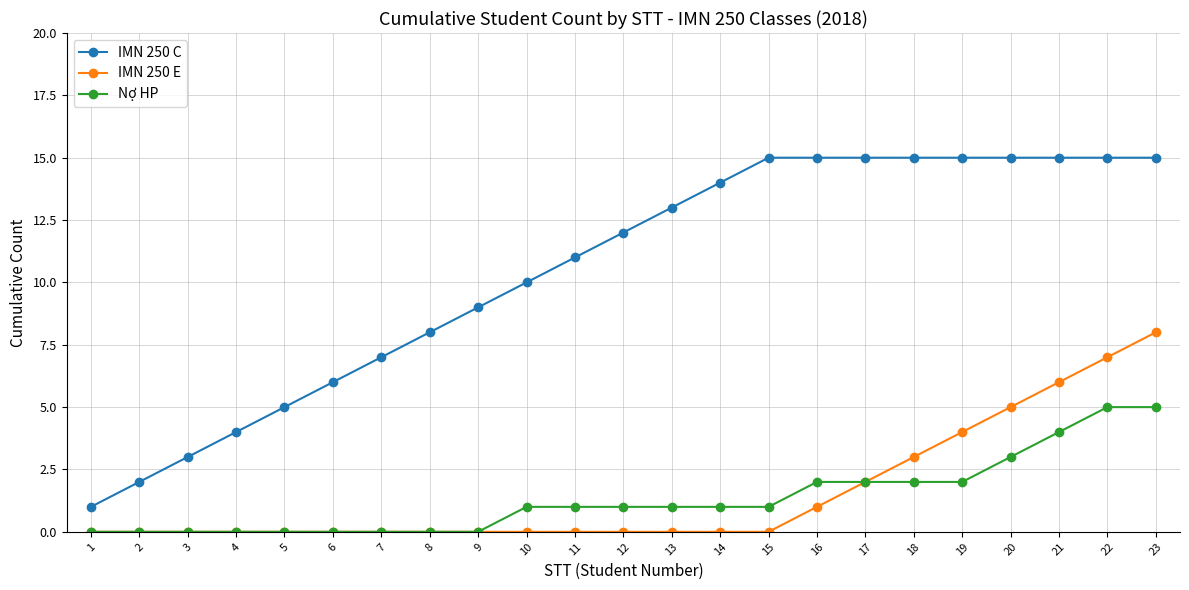

How many lines are shown in the chart?

3